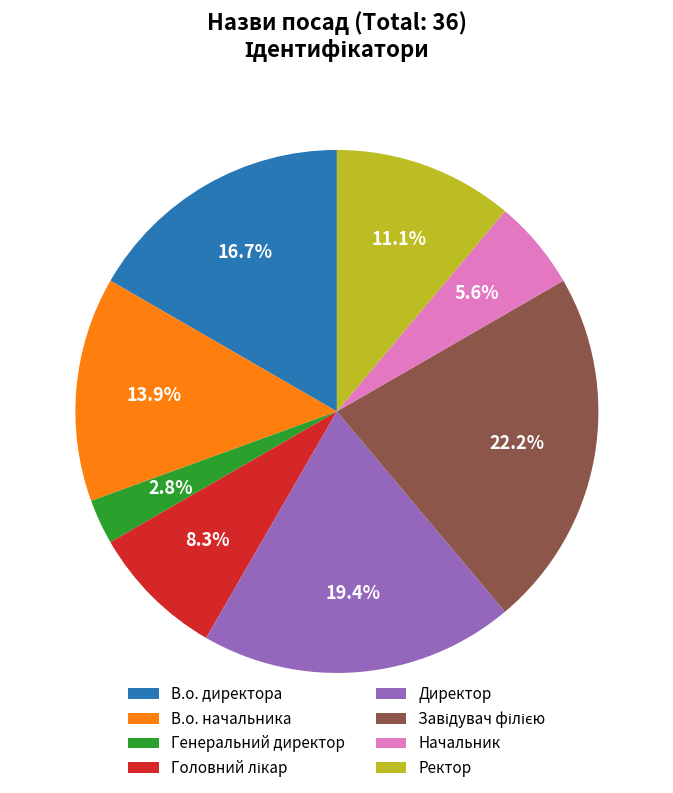

To the nearest percent, what is the difference between the В.о. директора and Директор slice percentages?

3%